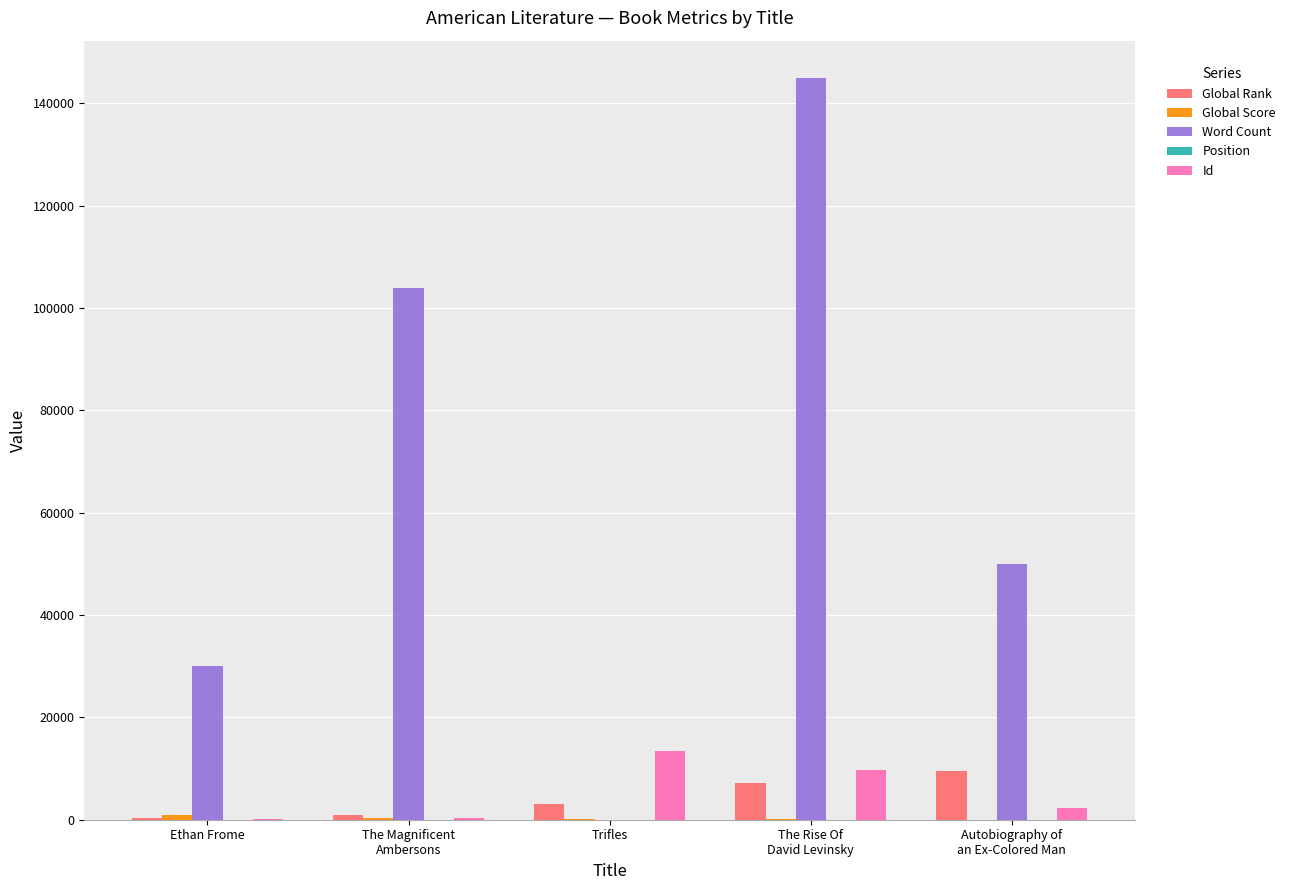

What is the total value across all series at The Magnificent
Ambersons?

105576